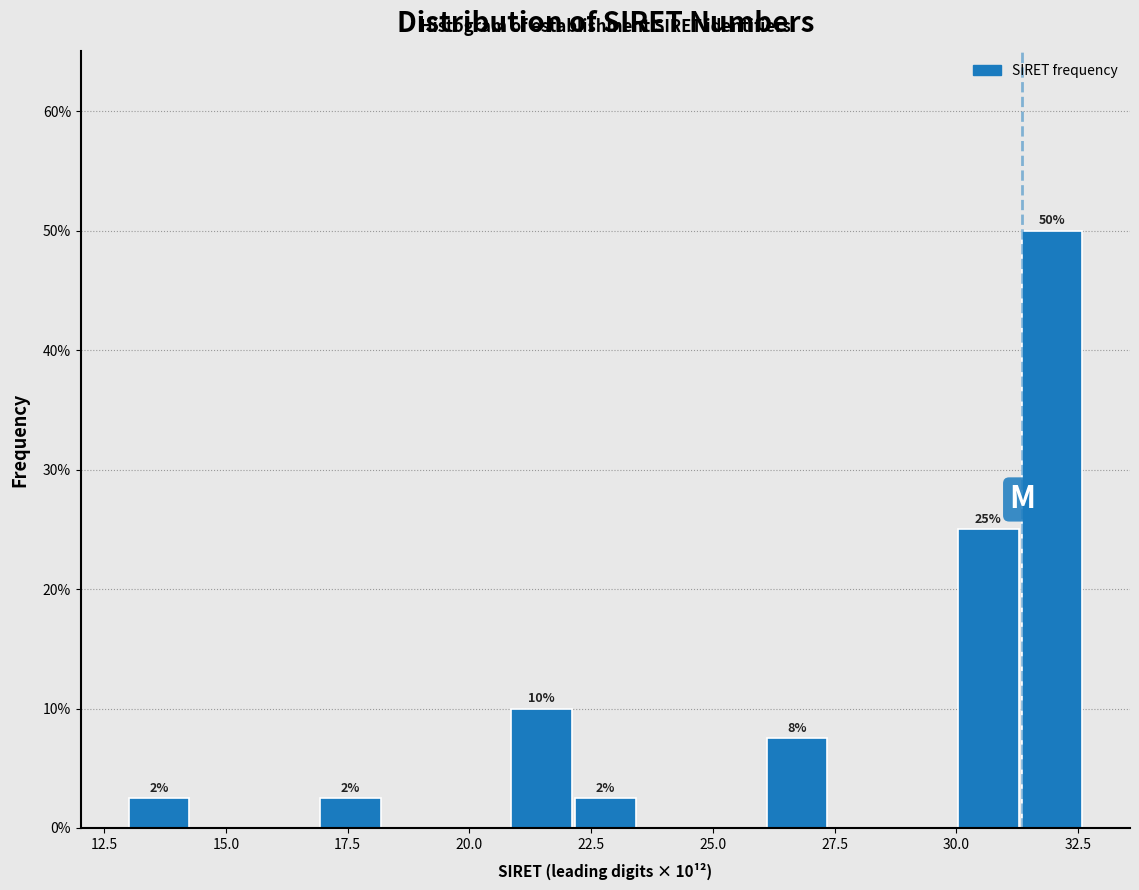

Read against the x-axis, roughly where is the centre of the tallest bar?

32.0